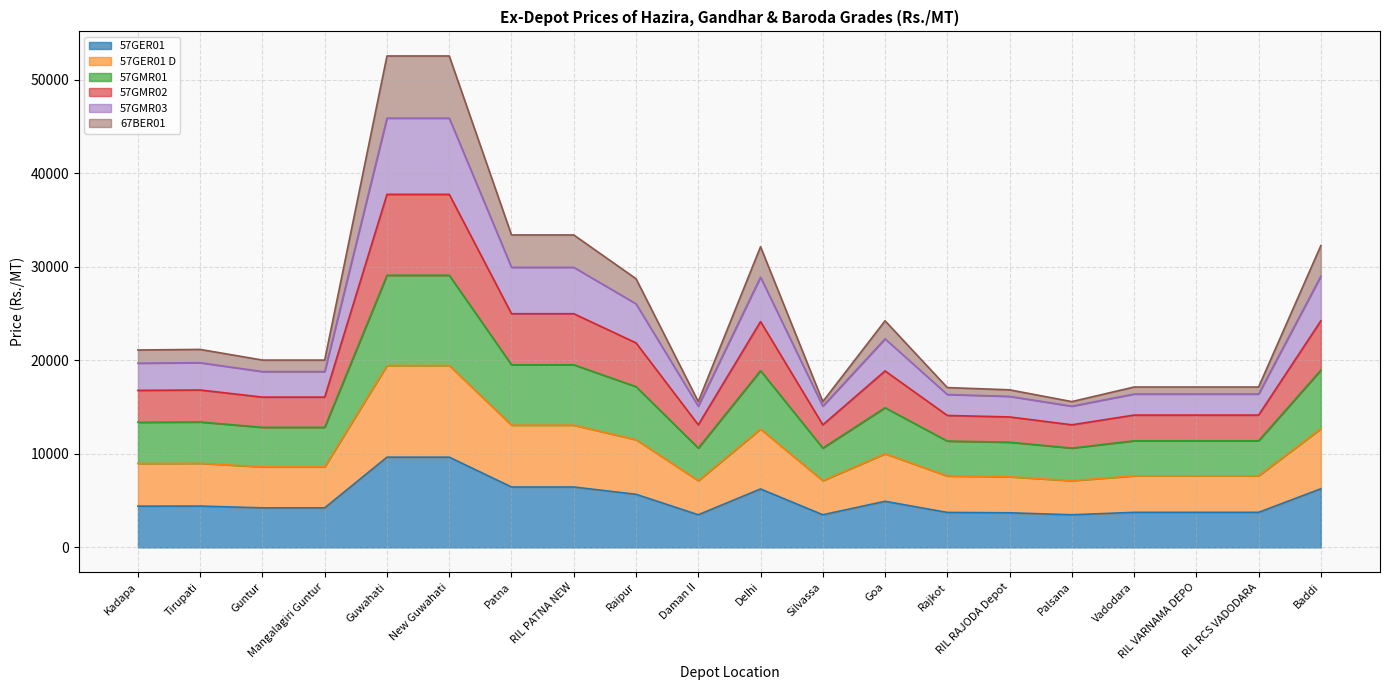

Which has a higher value, Baddi or Patna?

Patna